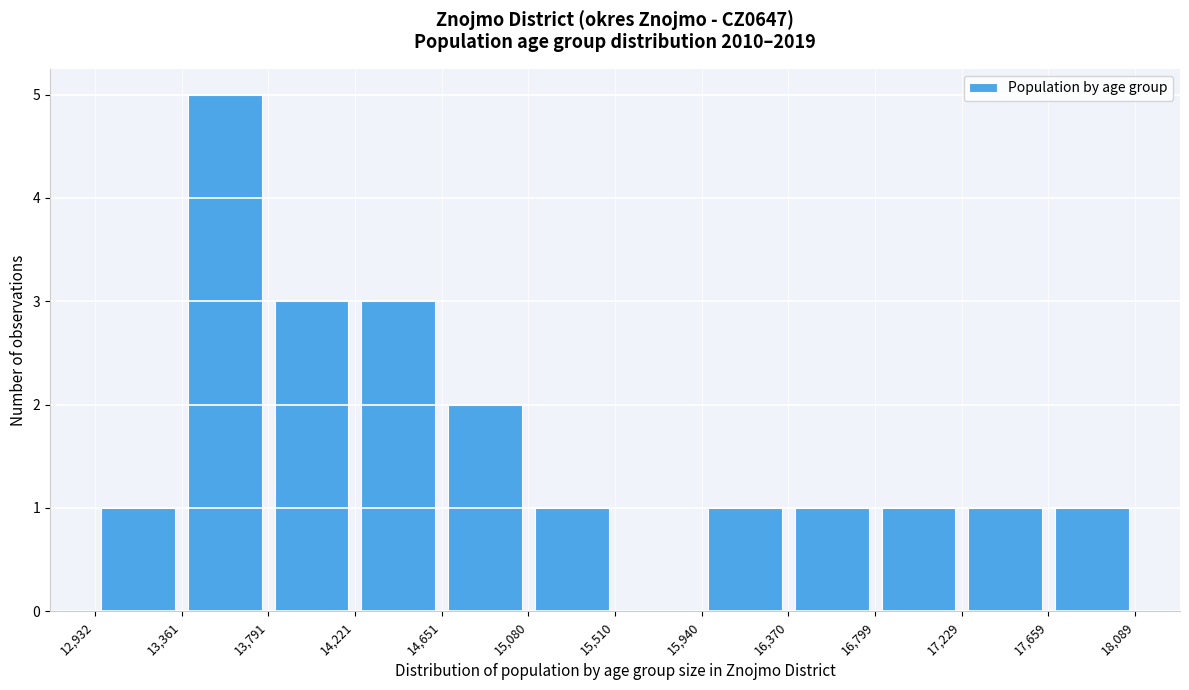

Reading left to right, transcribe this chart: for each bar, give the range it covers on the x-axis and its height. The values are not printed on the chart, so give them approximately, as read against the axis.

12,932 to 13,361: 1
13,361 to 13,791: 5
13,791 to 14,221: 3
14,221 to 14,651: 3
14,651 to 15,080: 2
15,080 to 15,510: 1
15,510 to 15,940: 0
15,940 to 16,370: 1
16,370 to 16,799: 1
16,799 to 17,229: 1
17,229 to 17,659: 1
17,659 to 18,089: 1